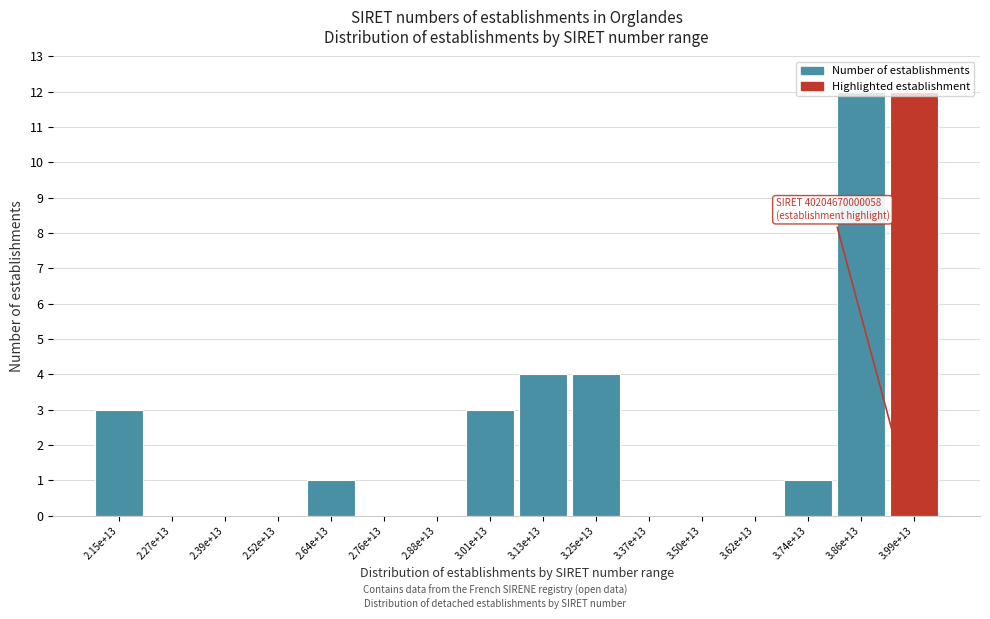

What is the change in value from 2.15e+13 to 2.76e+13?

-3